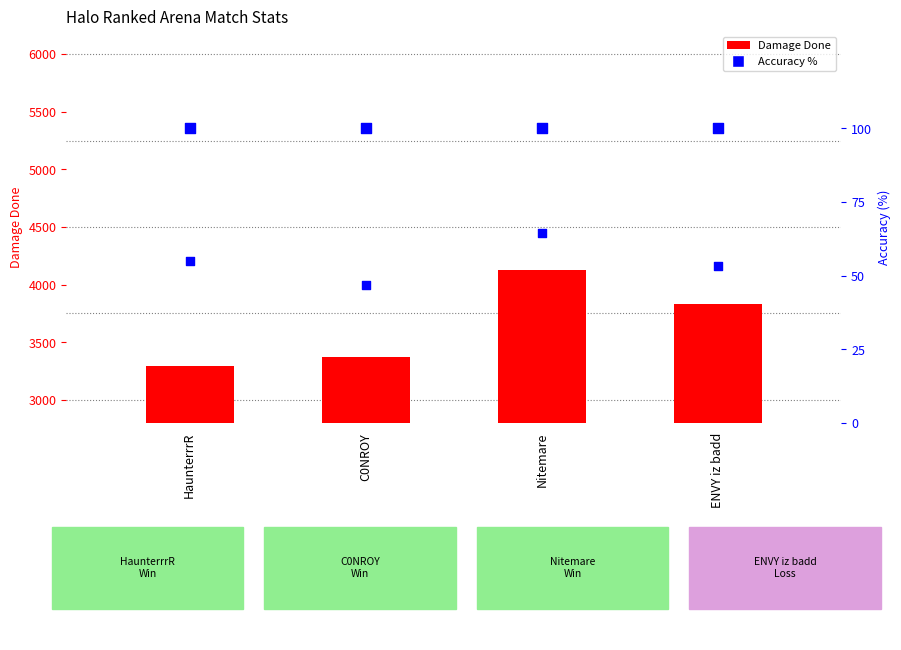

Which series has the largest total across all categories?

DamageDone